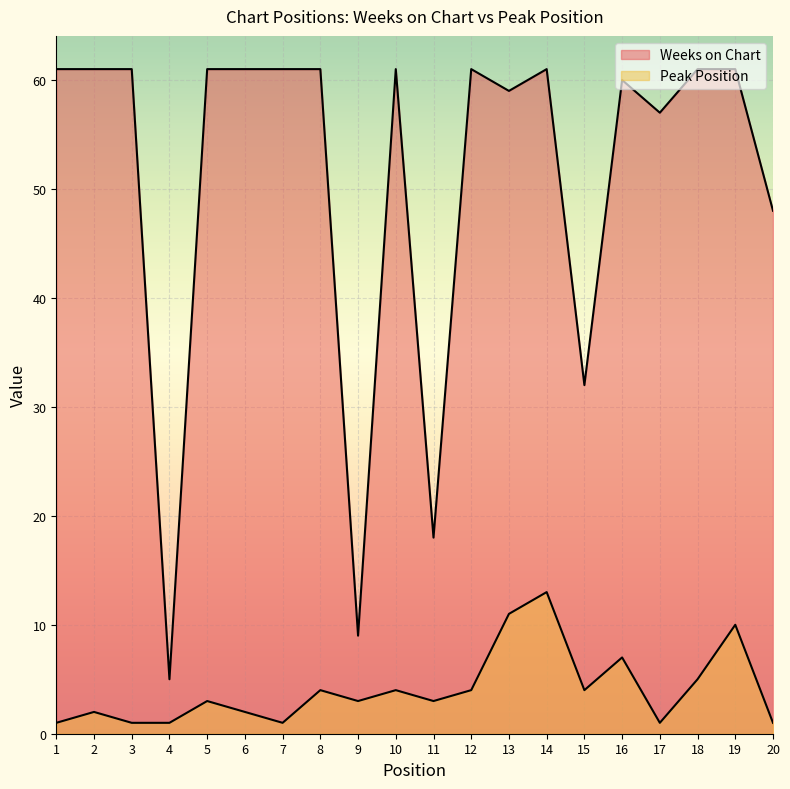

Which series has the largest range (max minus min)?

Weeks on Chart